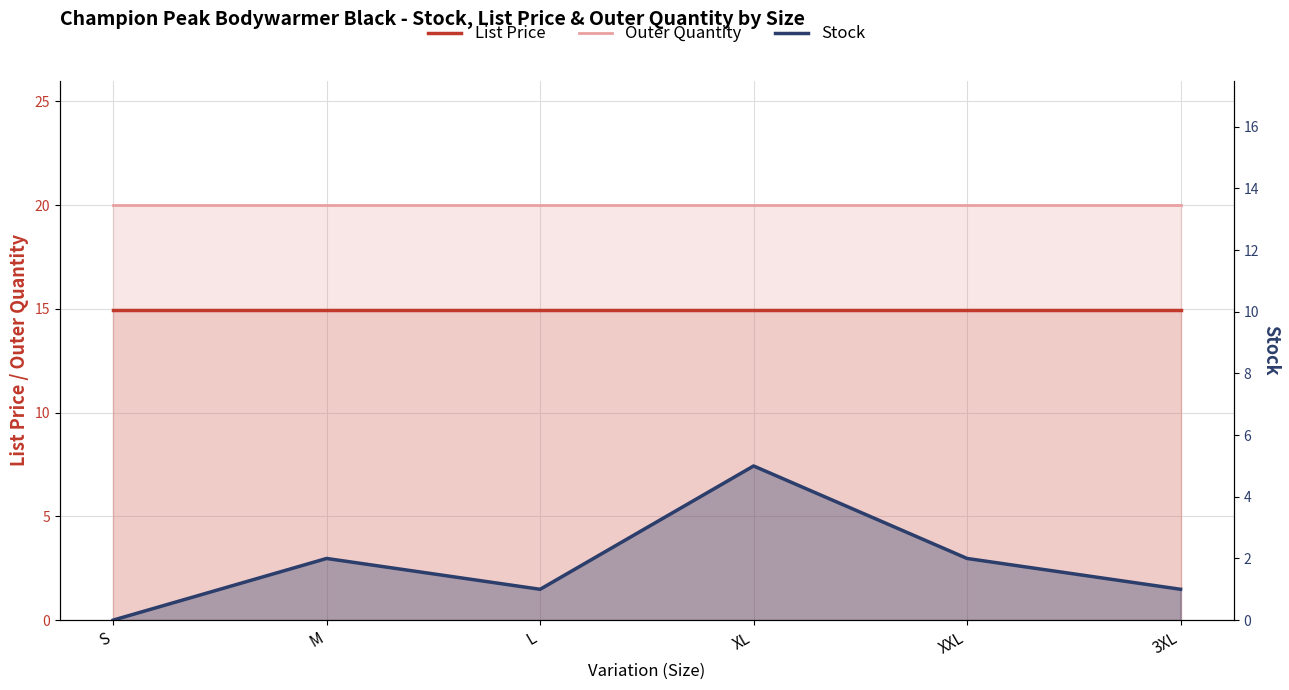

True or false: List Price and Outer Quantity cross at least once.

False